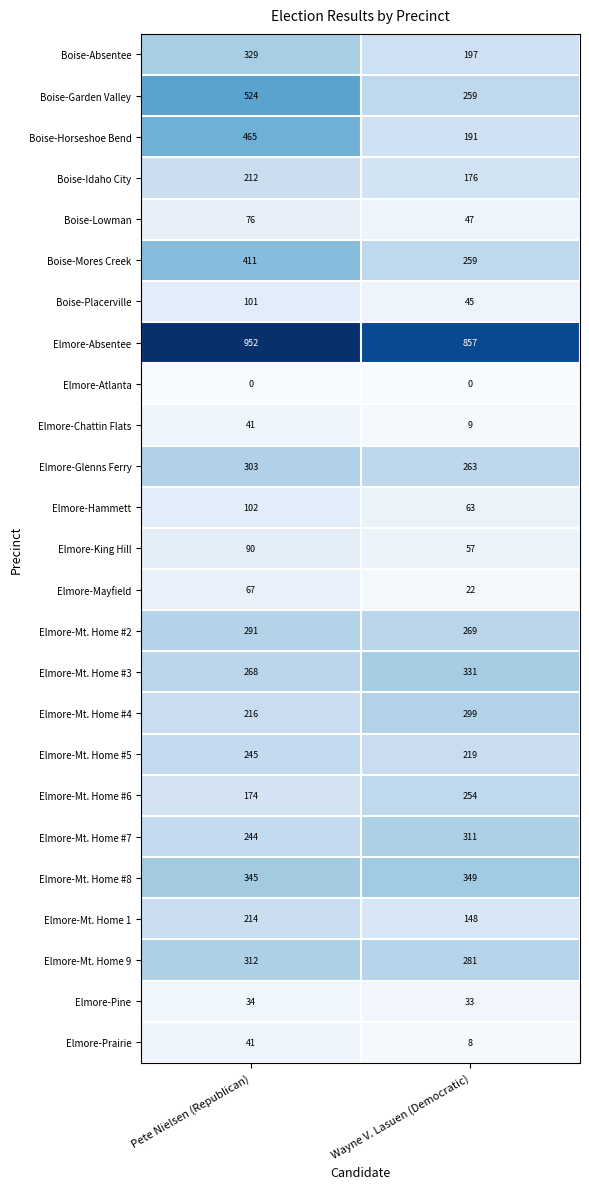

True or false: Elmore-Absentee has a value of 857 at Wayne V. Lasuen (Democratic).

True